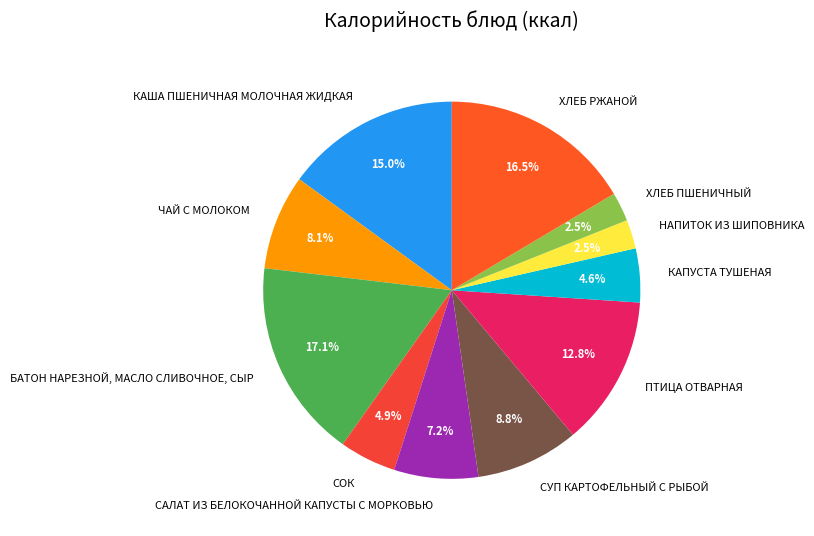

How many segments does this pie chart have?

11